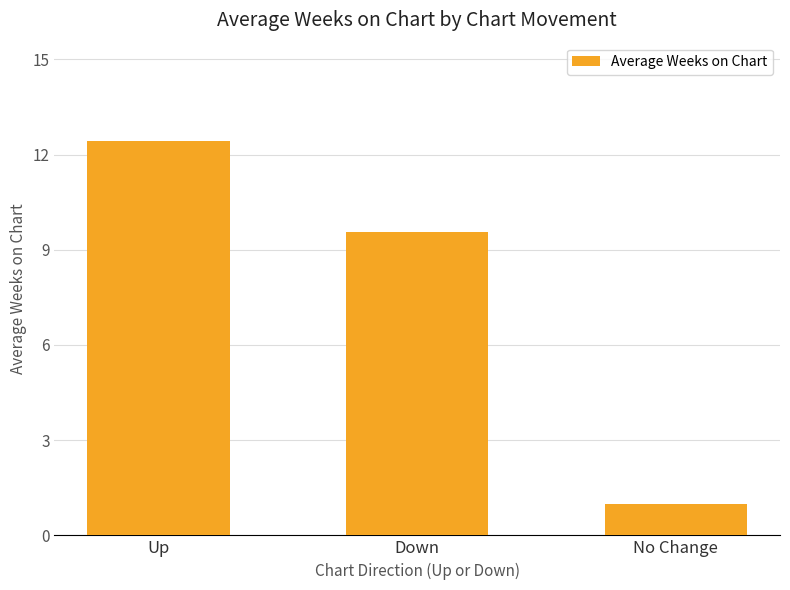

How many categories are shown in the chart?

3